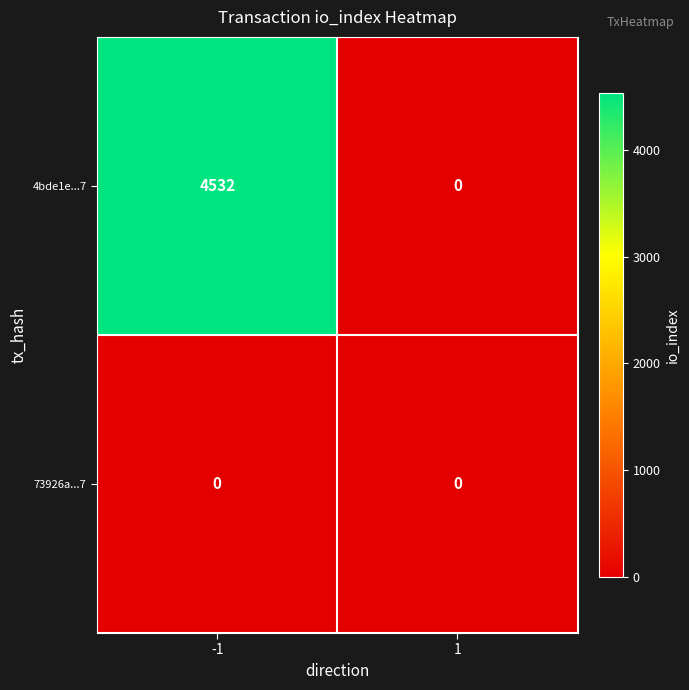

Which series has the largest total across all categories?

4bde1e...7